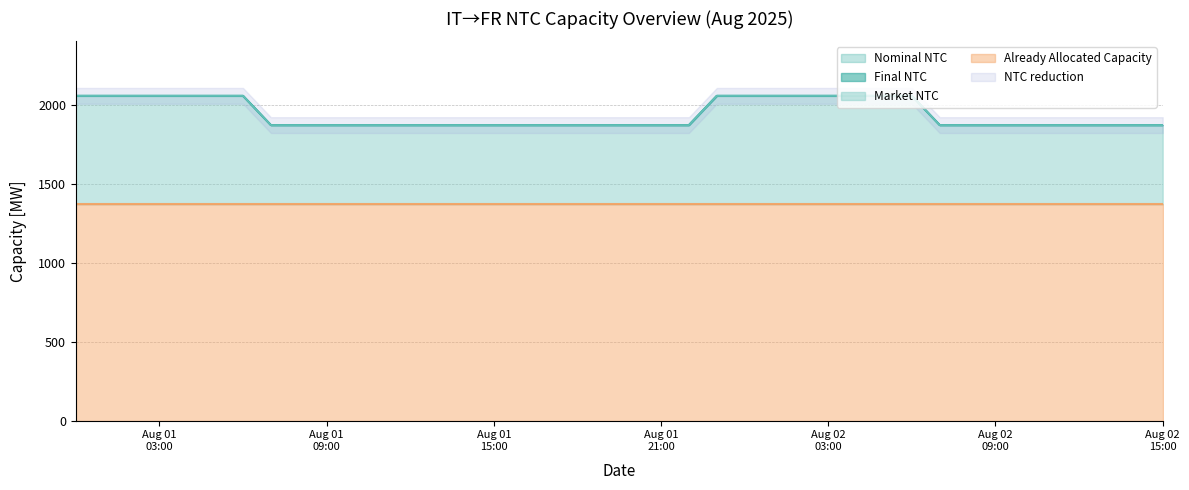

What is the highest value of the Market NTC series?

687